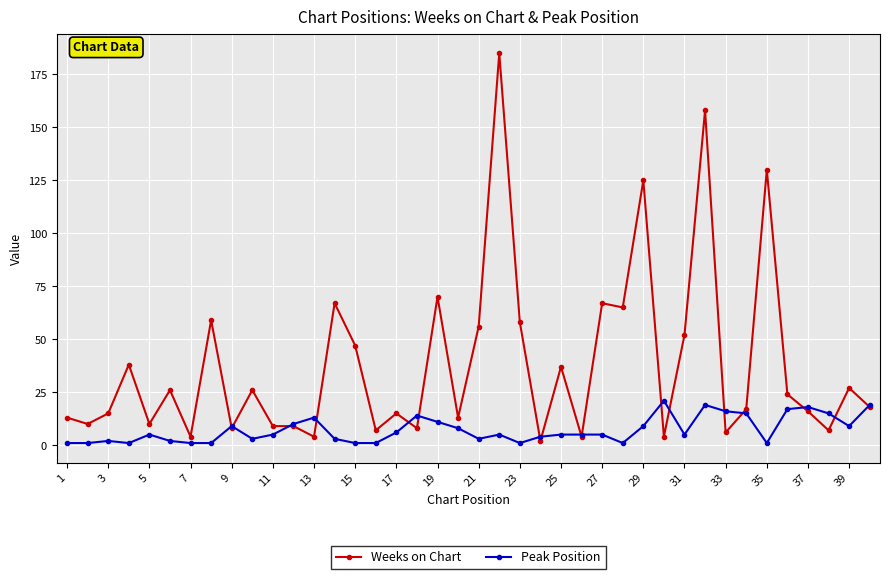

How many distinct data groups are displayed?

2